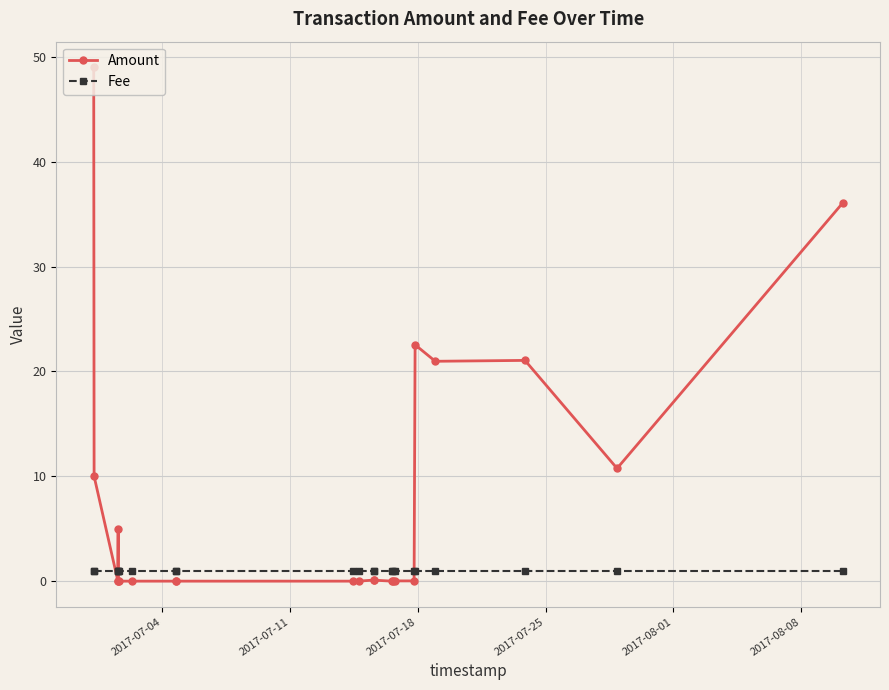

How many lines are shown in the chart?

2